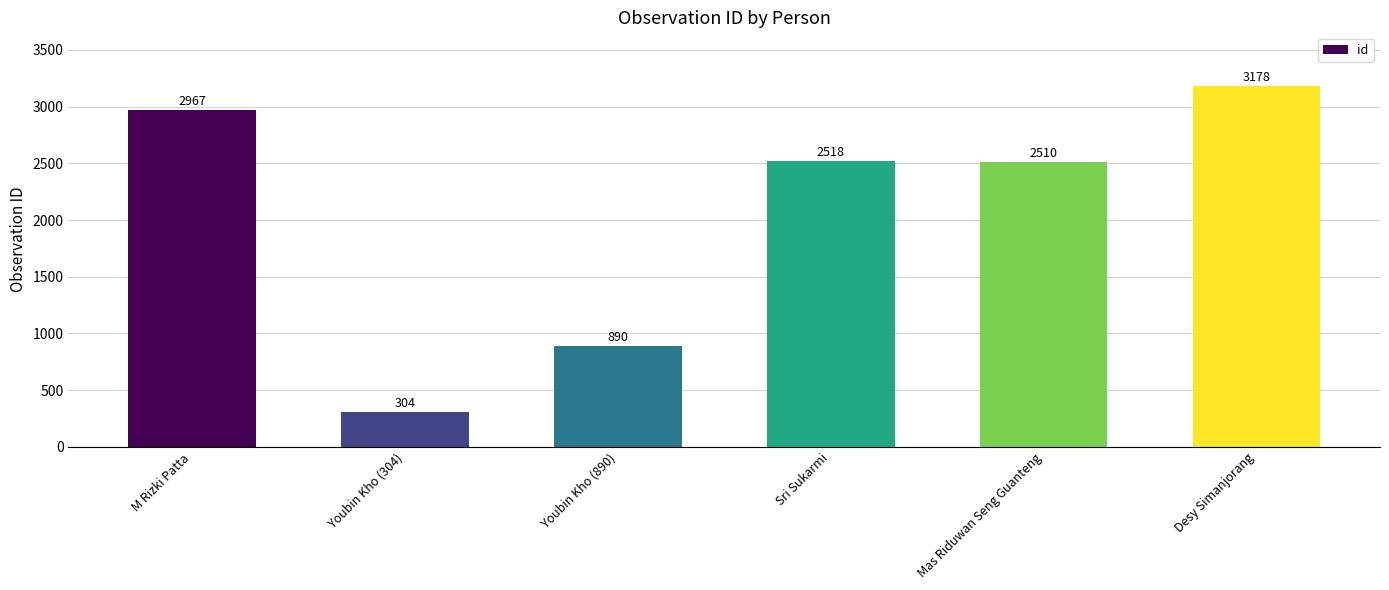

What is the maximum value shown in the chart?

3178